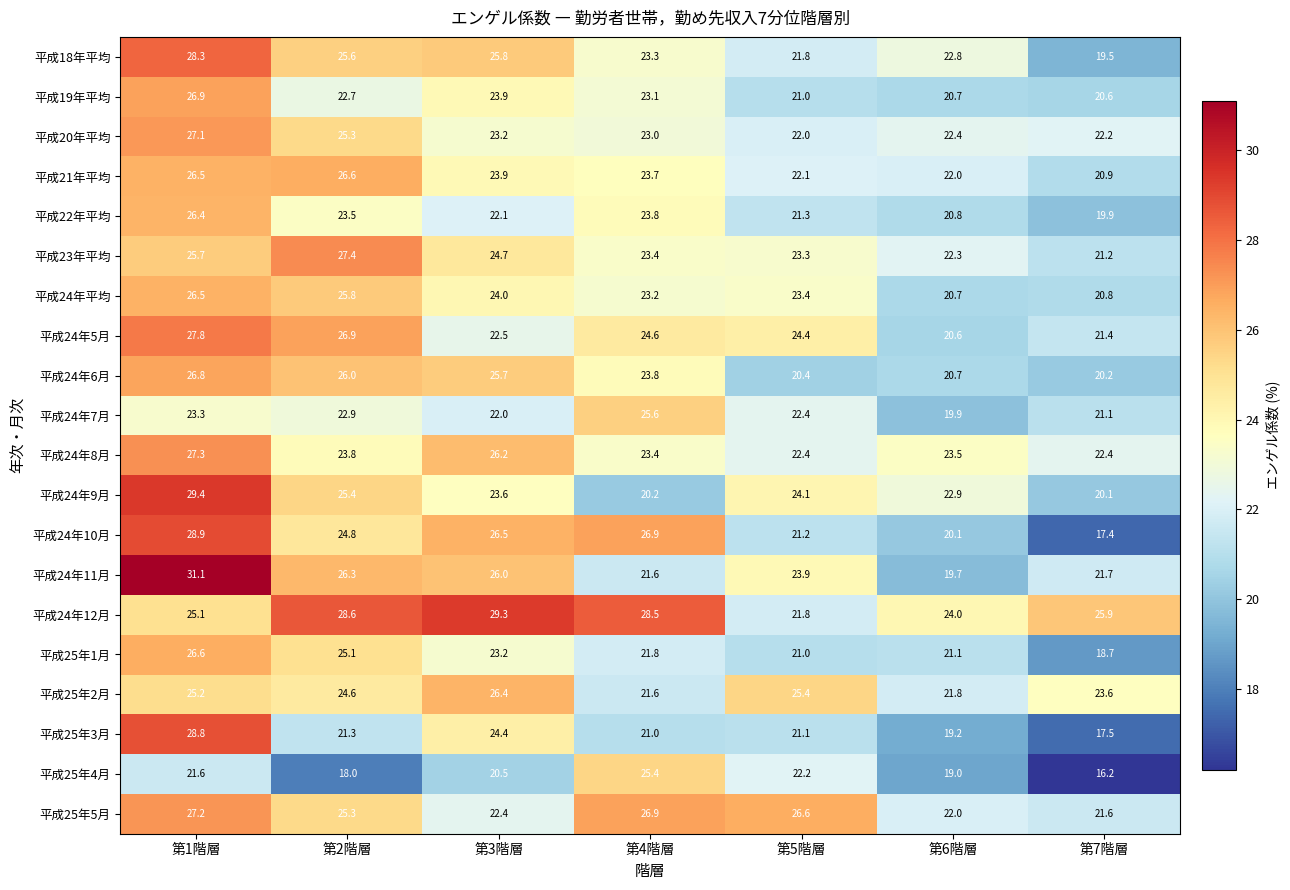

Count the number of data series in this chart.

20